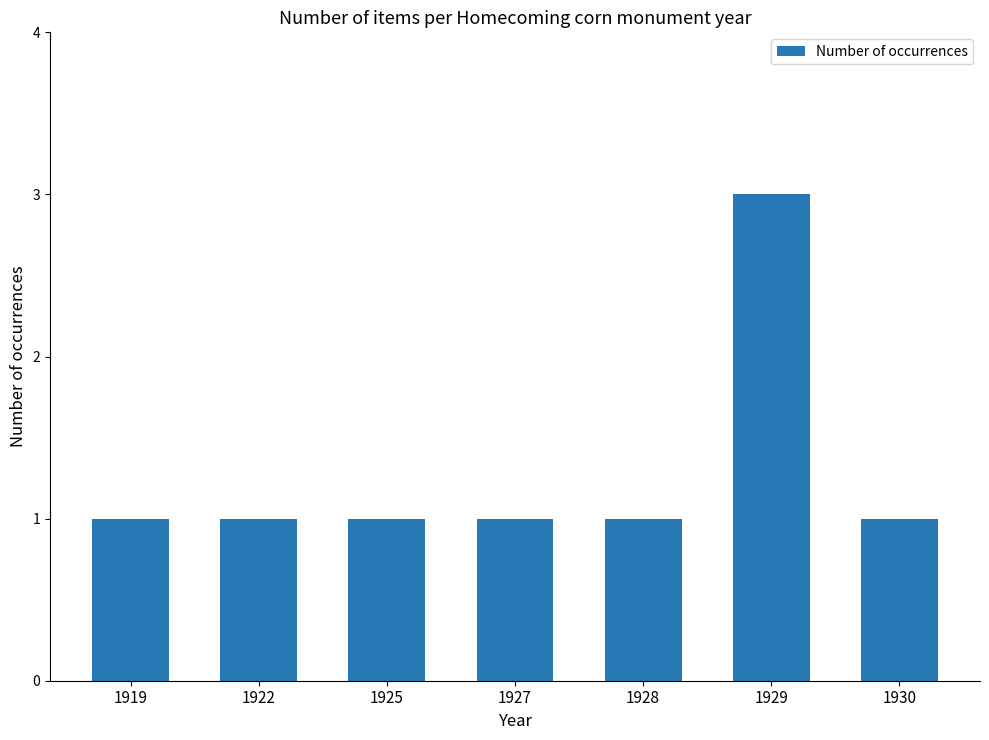

What is the average value?

1